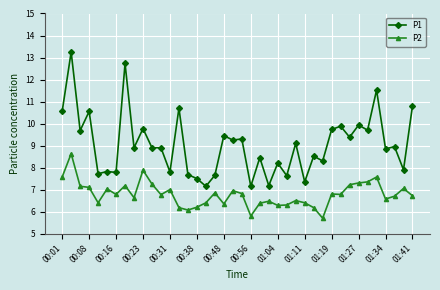

Does the chart have visible grid lines?

Yes